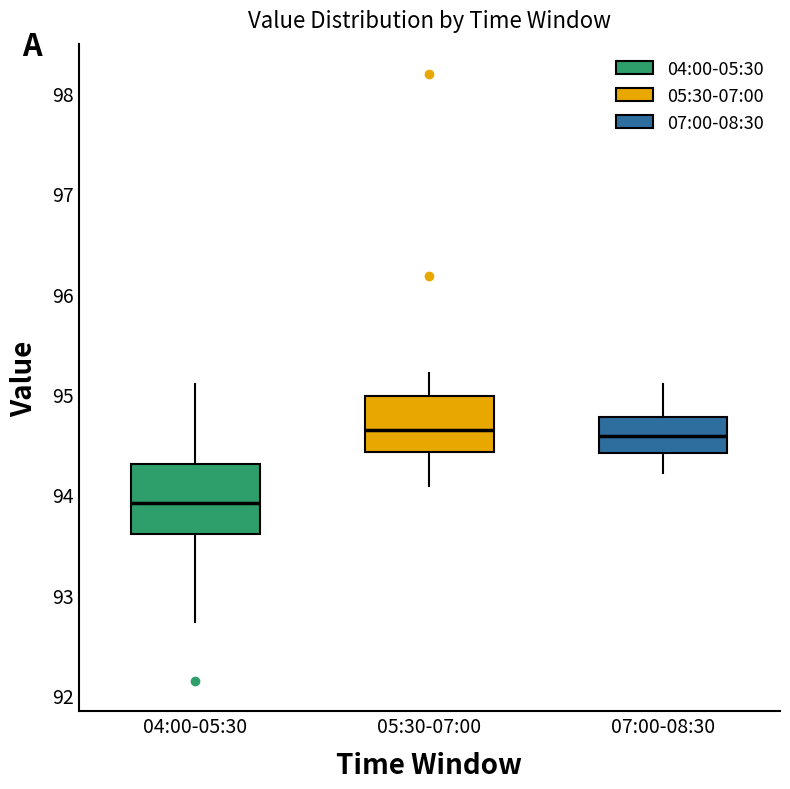

Reading left to right, transcribe this box plot: for each box, give where its median line is, the range the box spans, and where its two whiskers end, as read against the y-axis. The values are not printed on the chart, so give them approximately, as read against the axis.

04:00-05:30: median 93.9, box 93.6 to 94.3, whiskers 92.7 to 95.1
05:30-07:00: median 94.6, box 94.4 to 95.0, whiskers 94.1 to 95.2
07:00-08:30: median 94.6, box 94.4 to 94.8, whiskers 94.2 to 95.1